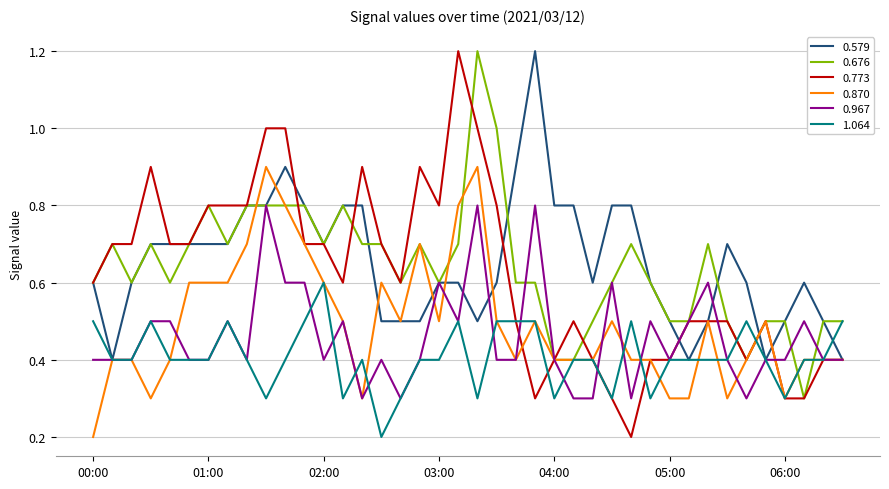

Which series has the largest range (max minus min)?

0.773